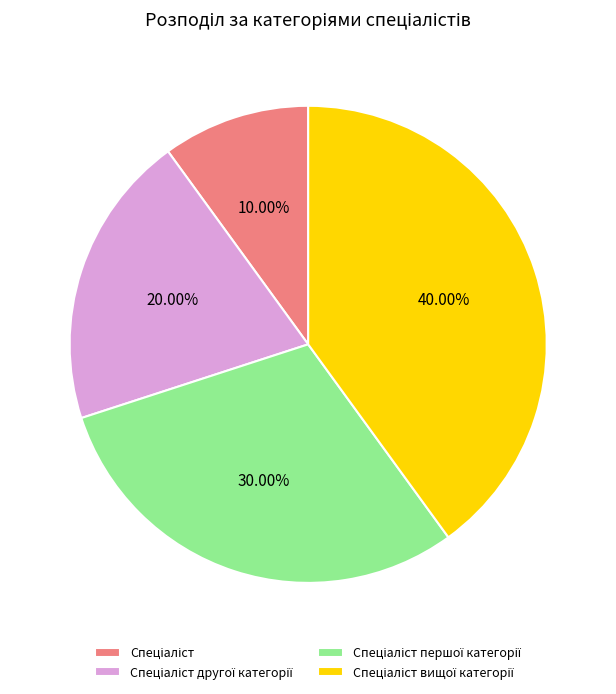

Does any single category account for the majority?

No